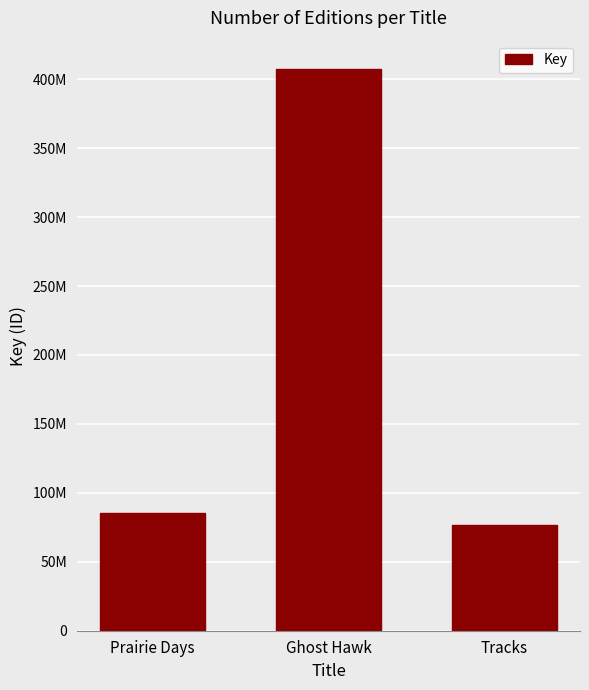

Read the value at Prairie Days.

85045711